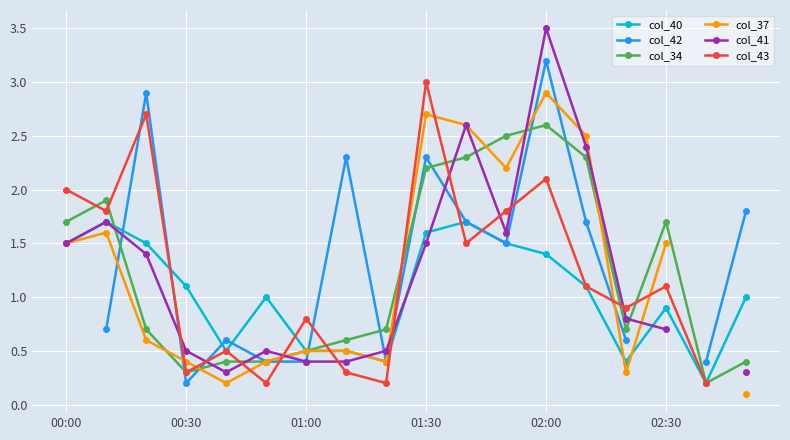

In col_43, how many points are lower than both neighbors (excluding endpoints)?

6